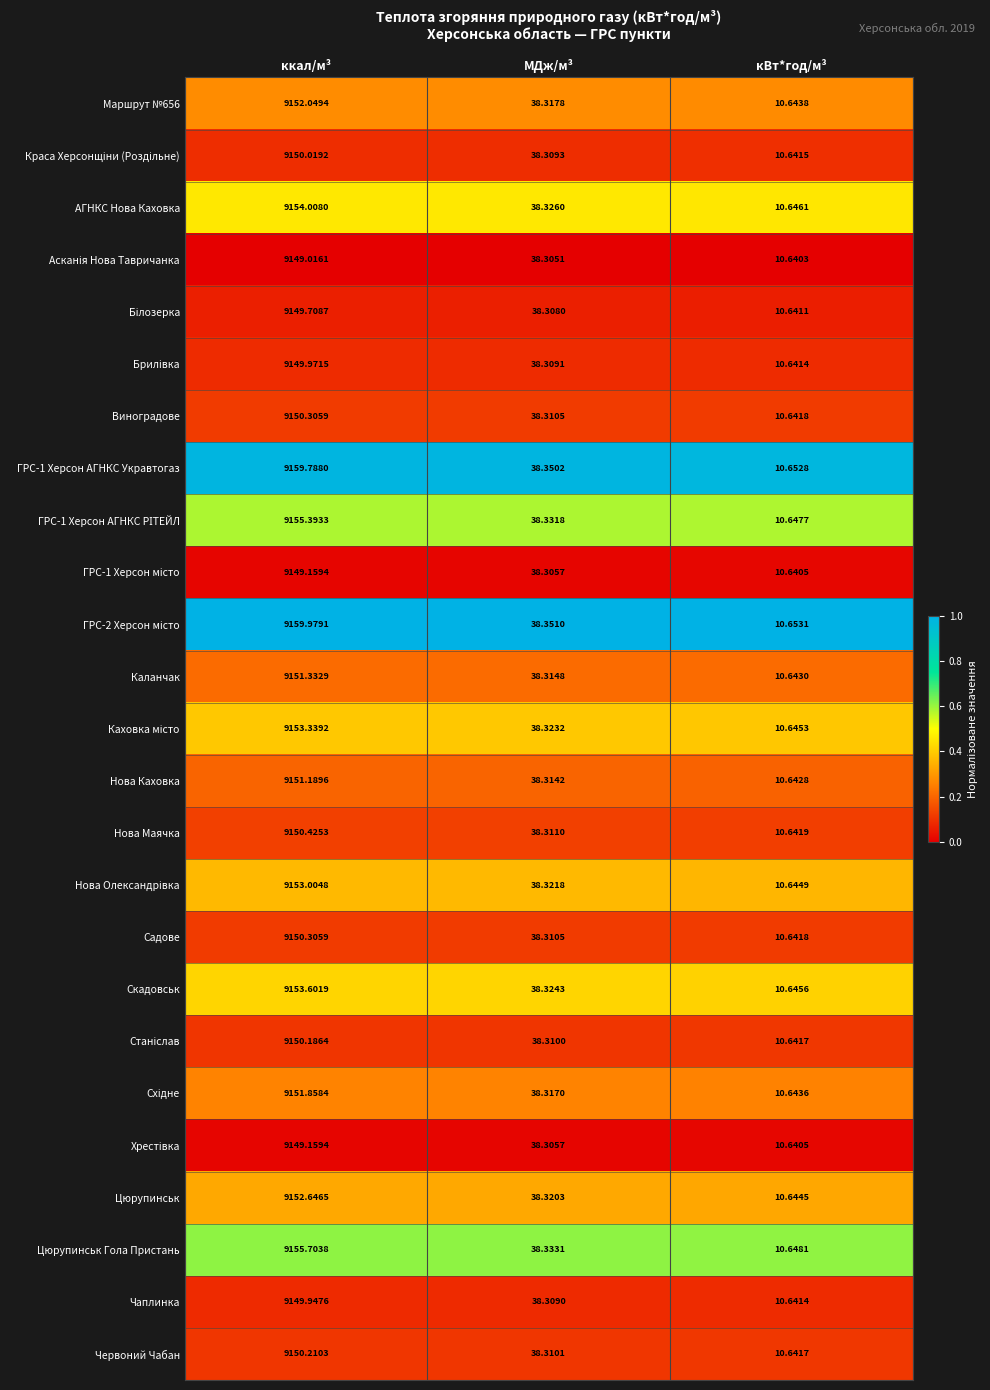

How many series are shown in this chart?

25